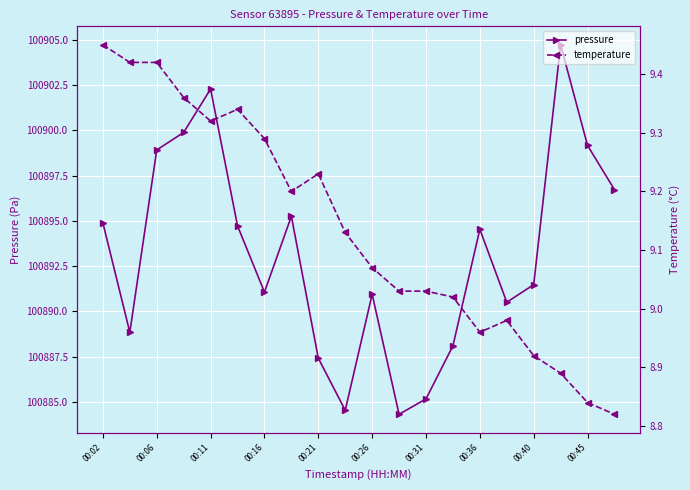

True or false: pressure has a value of 100885.2 at 00:31.

True